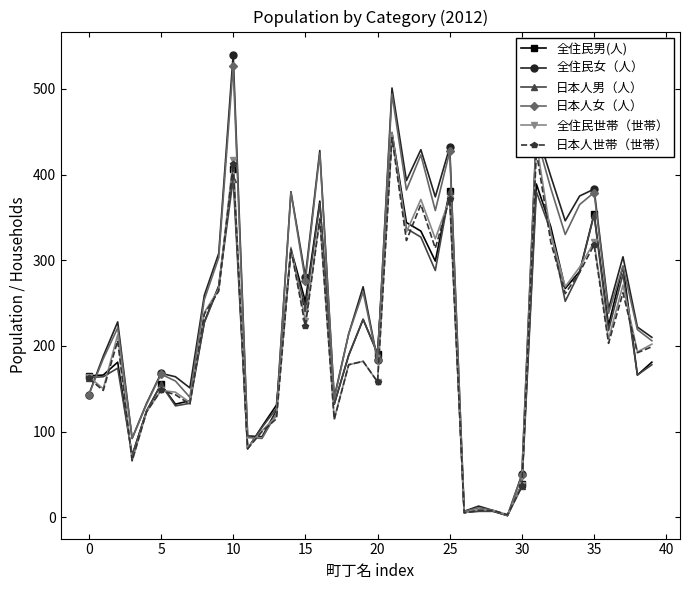

What is the highest value of the 全住民女（人） series?

540